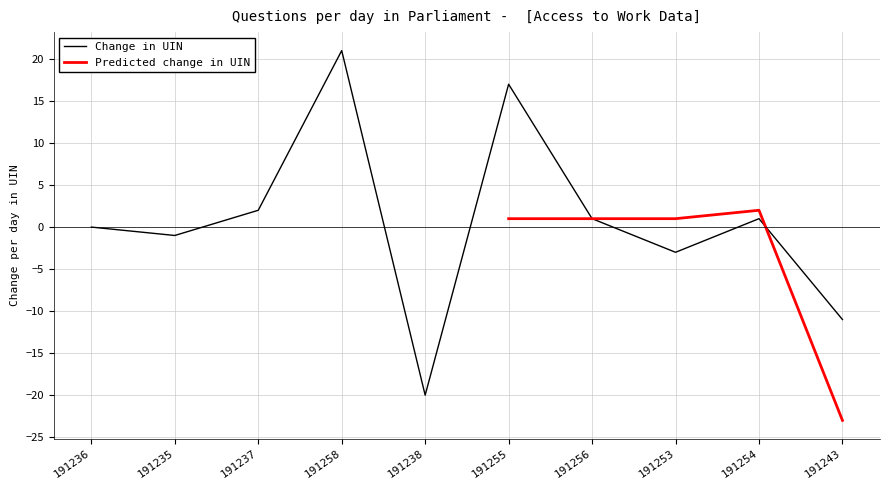

True or false: Change in UIN has a value of -3 at 191253.

True